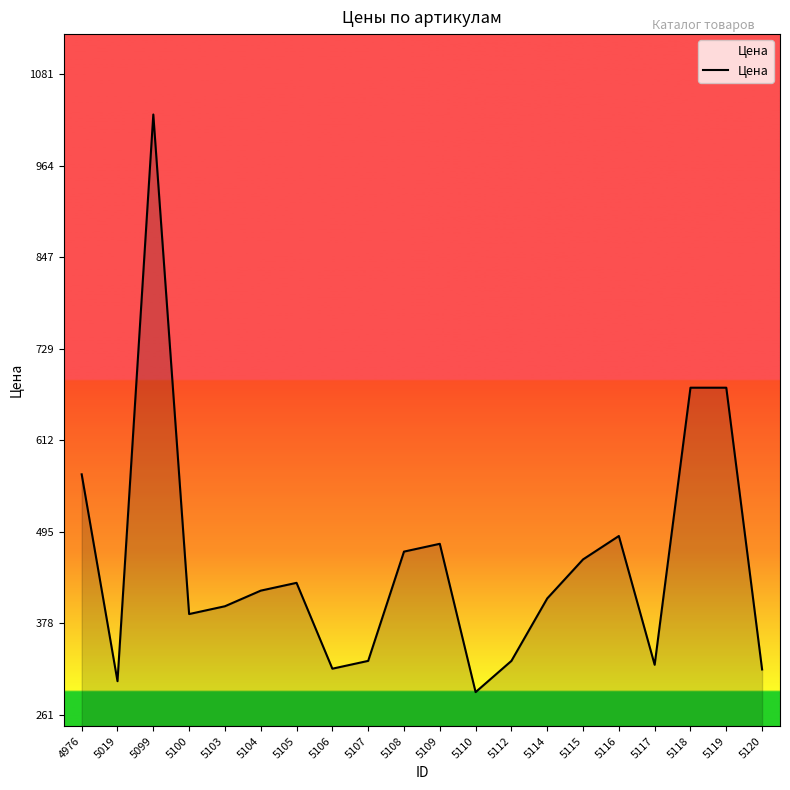

Does the chart have visible grid lines?

No